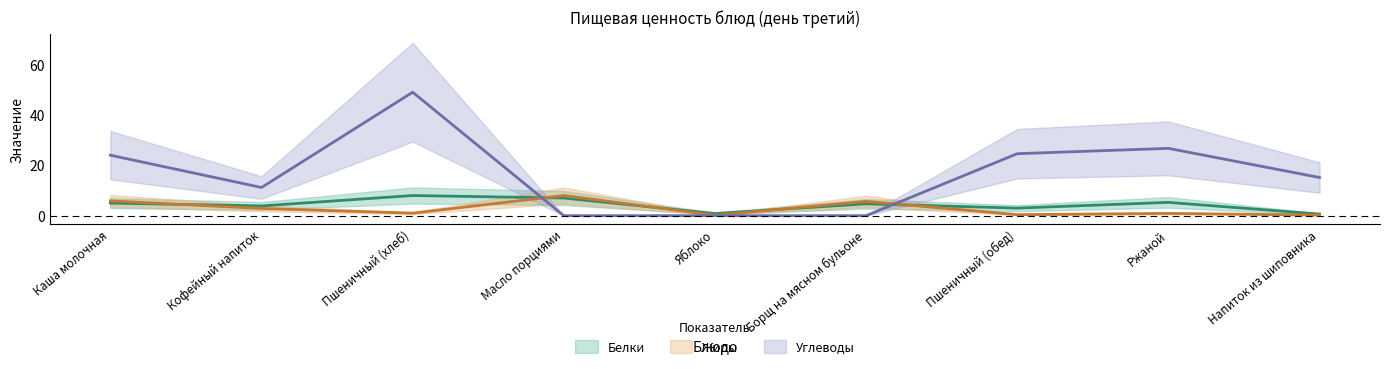

How many times do Жиры and Белки cross each other?

5